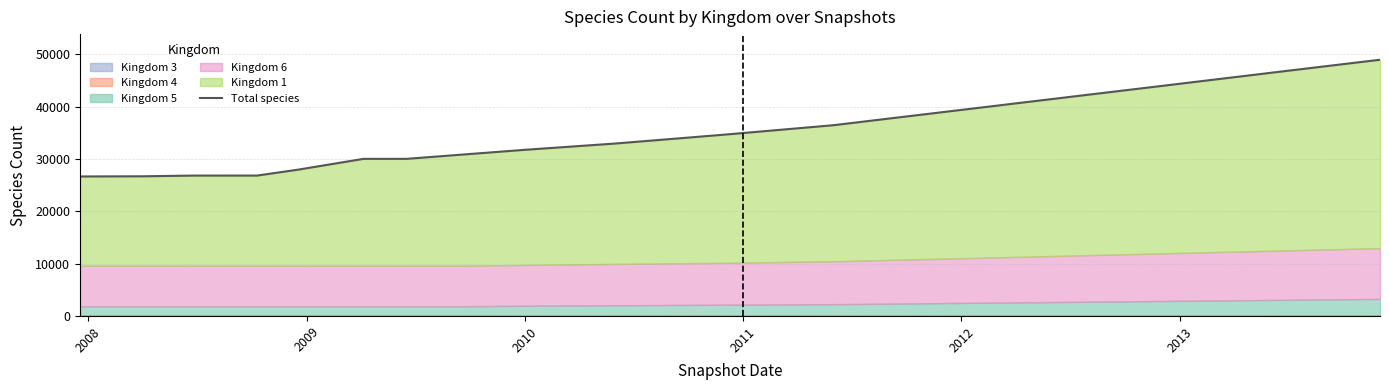

Reading left to right, list all the values displayed in this chart.

26653	26687	26823	26826	27942	30020	30020	30895	31747	32948	34649	36450	38952	41454	43956	46458	48960